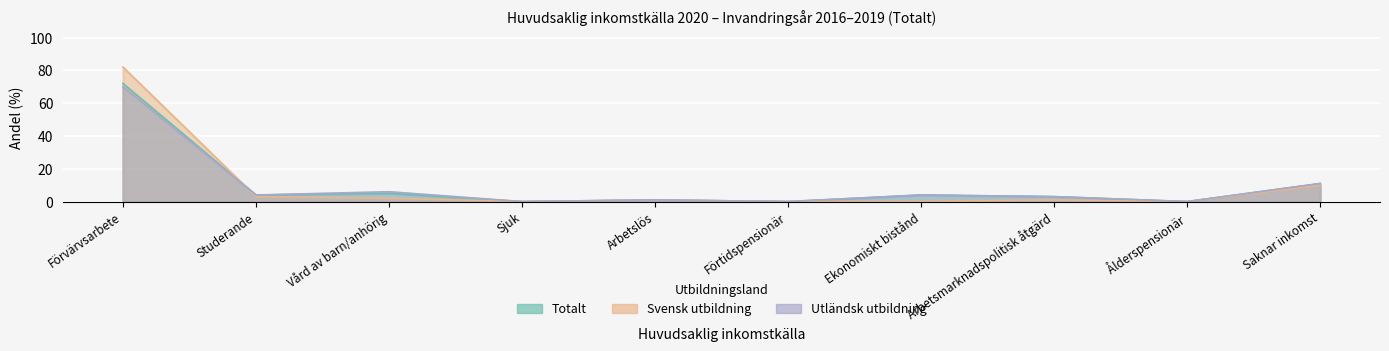

Reading right to left, extract all data points from this chart.

Svensk utbildning: 10	0	1	0	0	1	0	2	3	82
Utländsk utbildning: 11	0	3	4	0	1	0	6	4	70
Totalt: 11	0	3	4	0	1	0	5	4	72